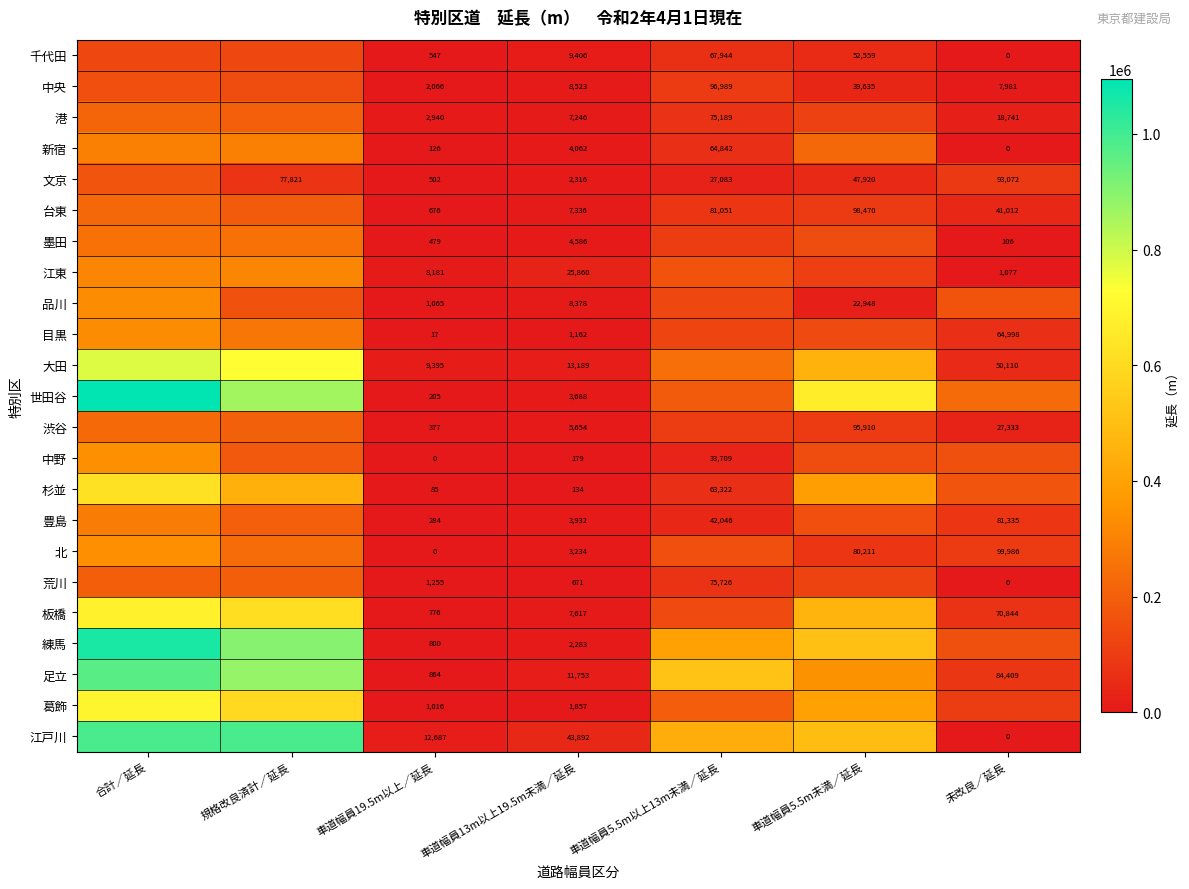

Is it true that 北 equals 3234 at 車道幅員13m以上19.5m未満／延長?

True